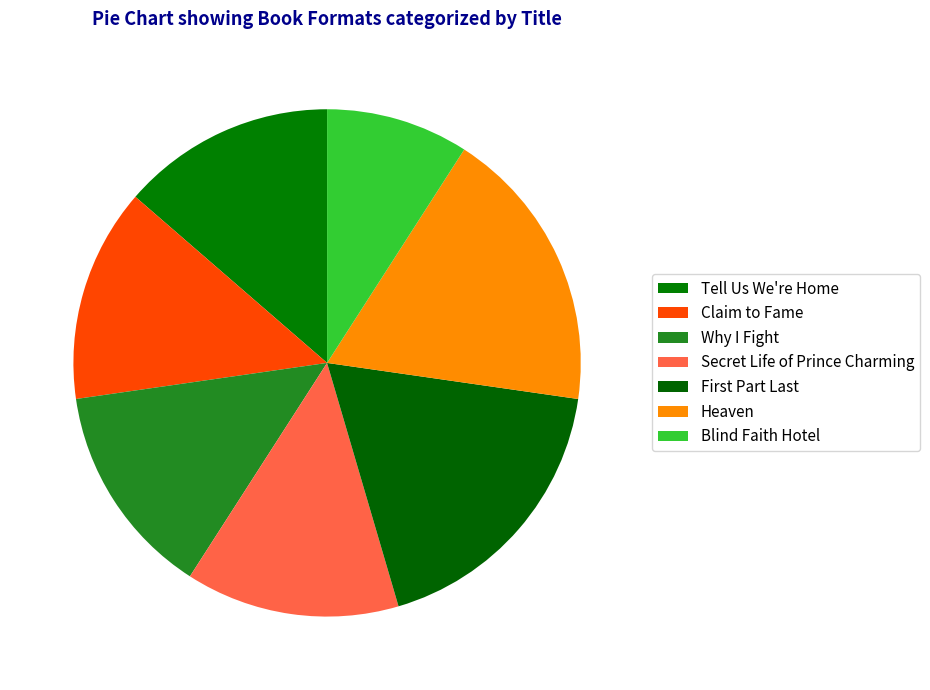

The Heaven slice represents 18% of the pie. True or false?

True